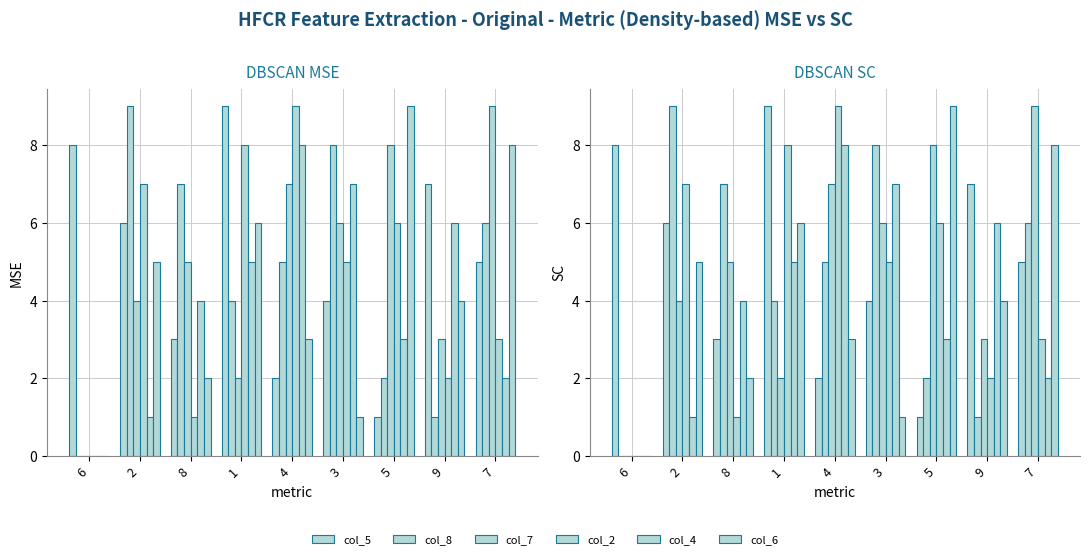

Which has a higher value, 2 or 8?

2